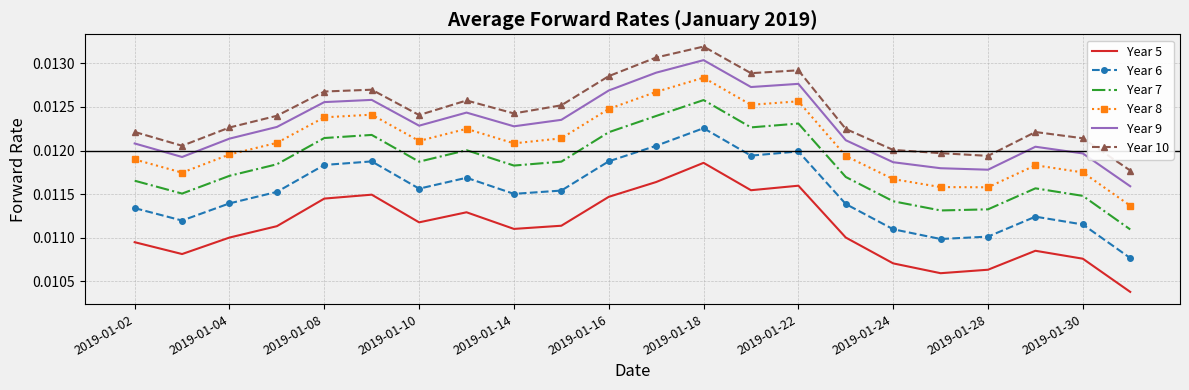

Which series has the largest total across all categories?

Year 10